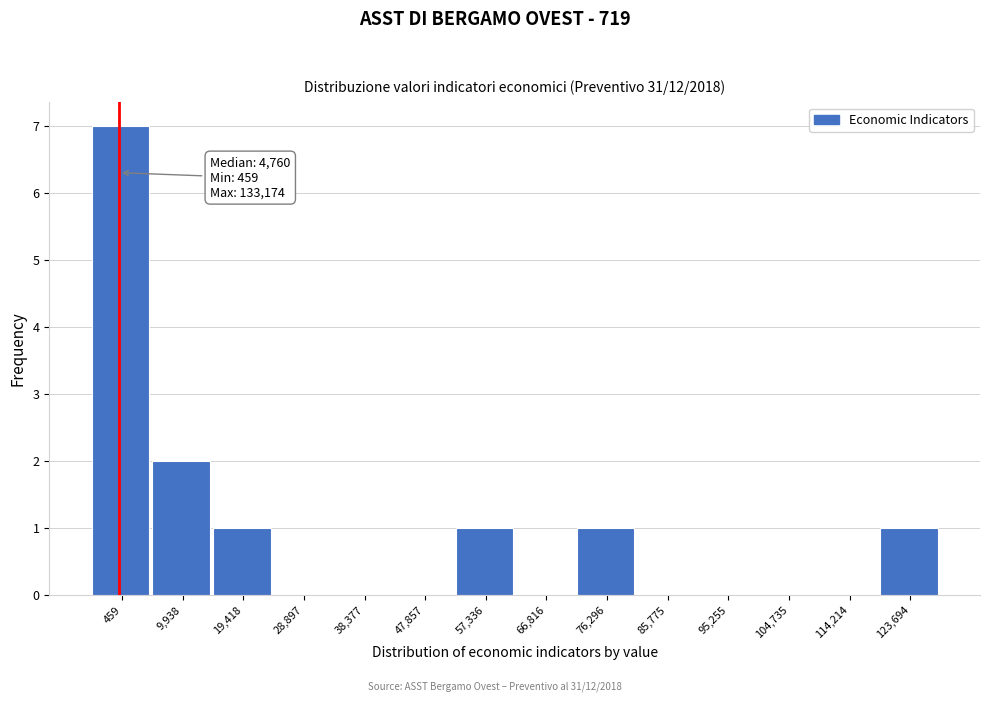

Reading left to right, transcribe all the data shown in this chart.

459=7	9,938=2	19,418=1	28,897=0	38,377=0	47,857=0	57,336=1	66,816=0	76,296=1	85,775=0	95,255=0	104,735=0	114,214=0	123,694=1